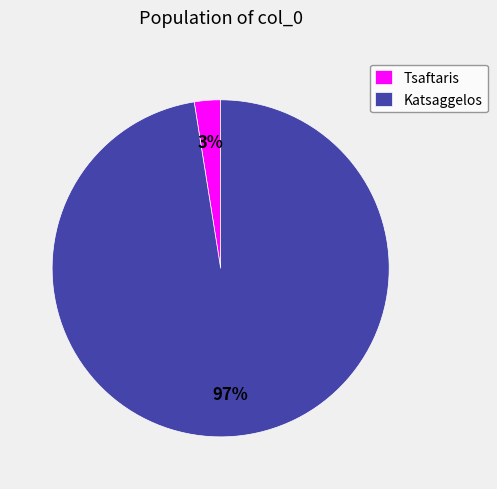

Combined, do Katsaggelos and Tsaftaris account for over 50%?

Yes